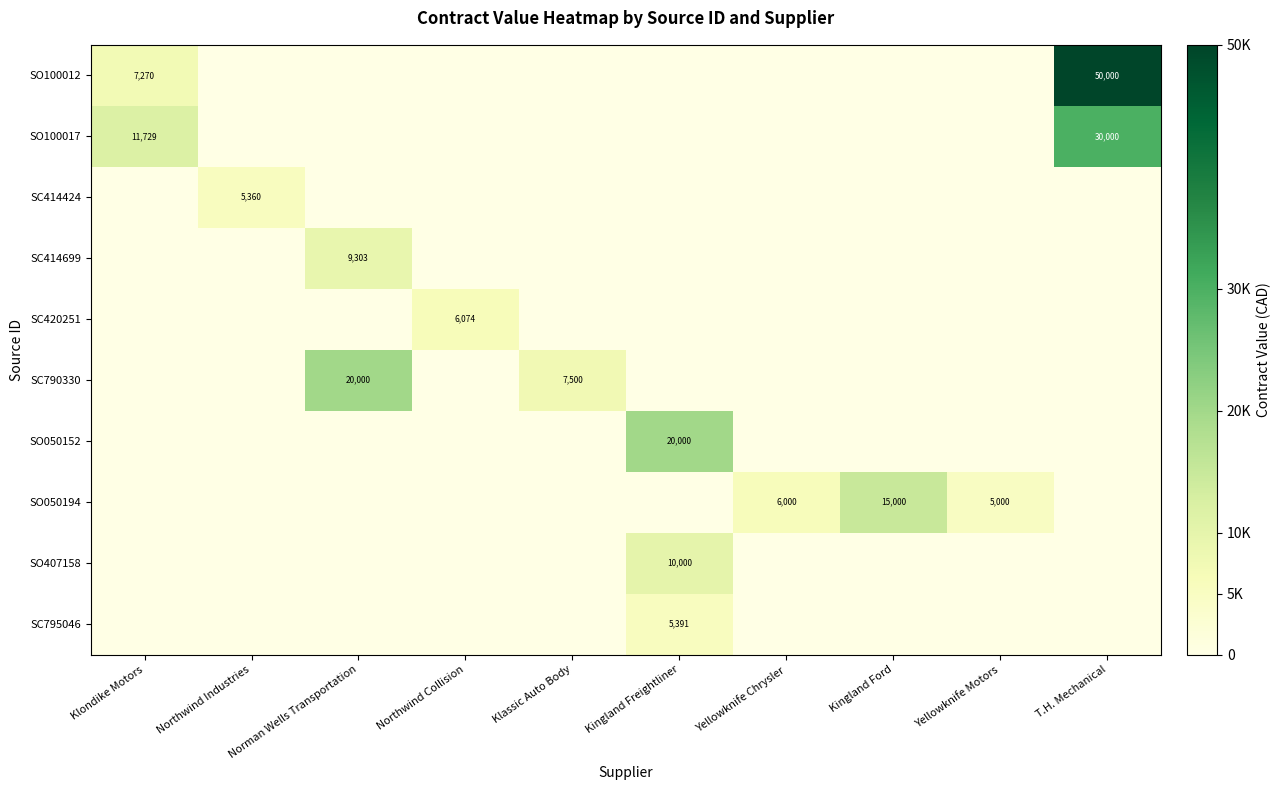

What is the difference between the maximum and minimum values in the SO407158 series?

10000.0